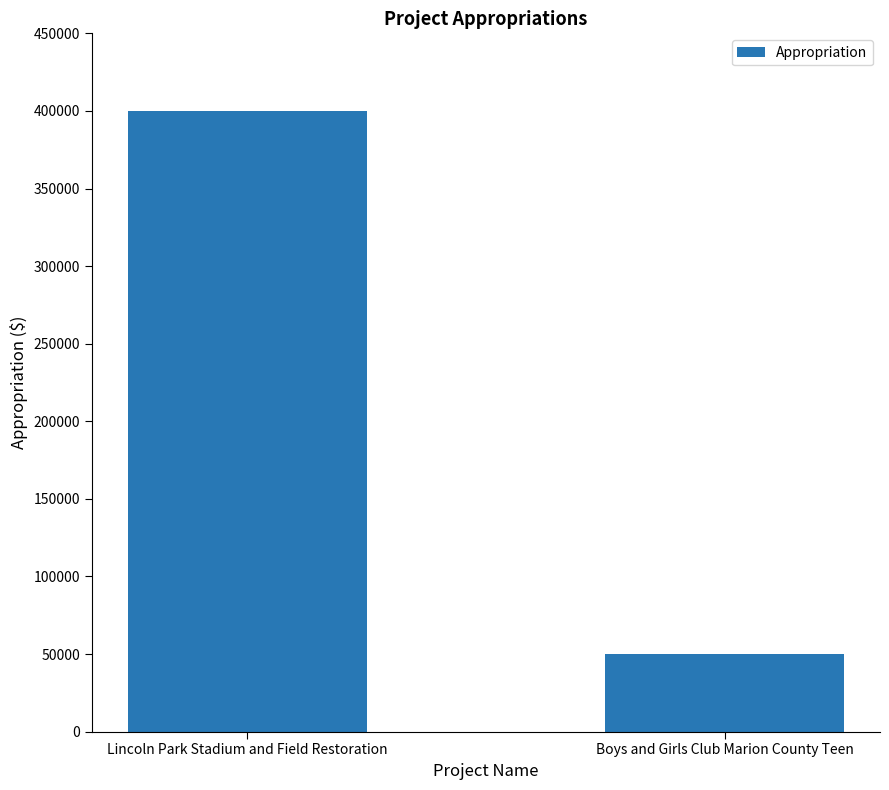

What is the smallest value displayed?

50000